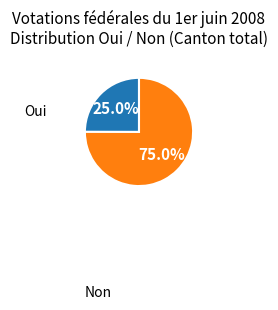

Does any single category account for the majority?

Yes